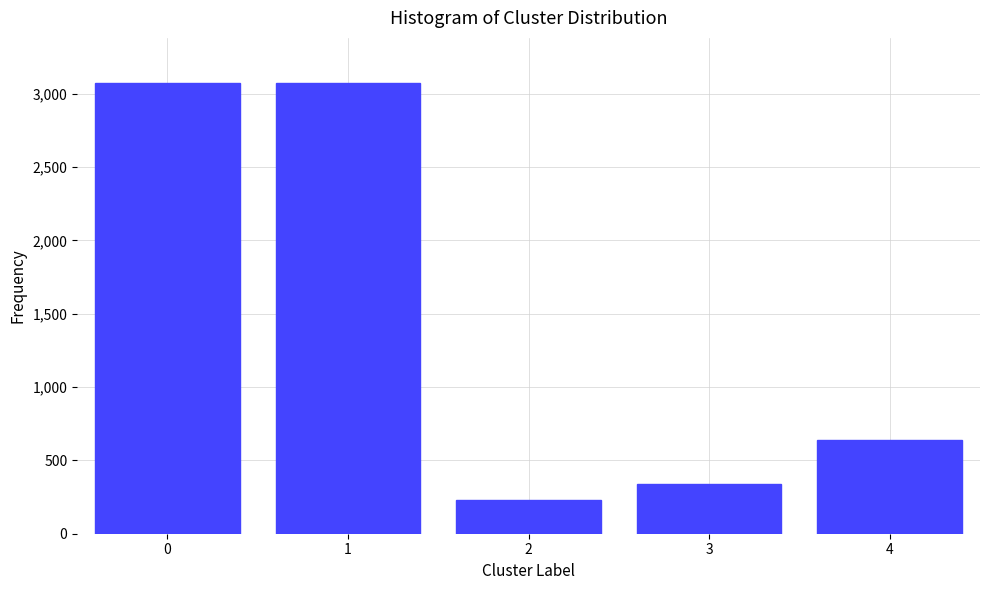

Reading left to right, what are all the values shown in this chart?

3073	3073	231	342	638